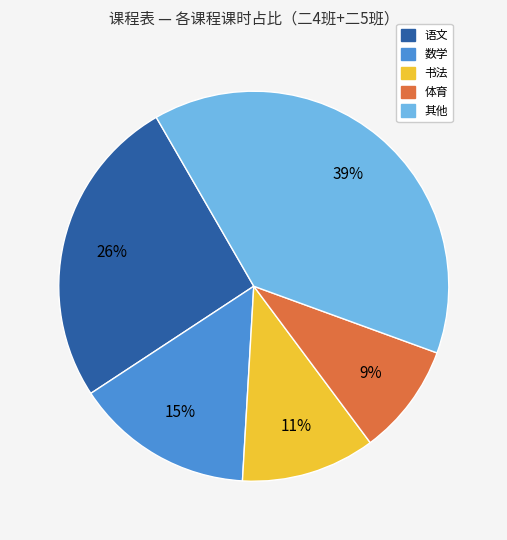

To the nearest percent, what is the difference between the largest and smallest slice percentages?

30%